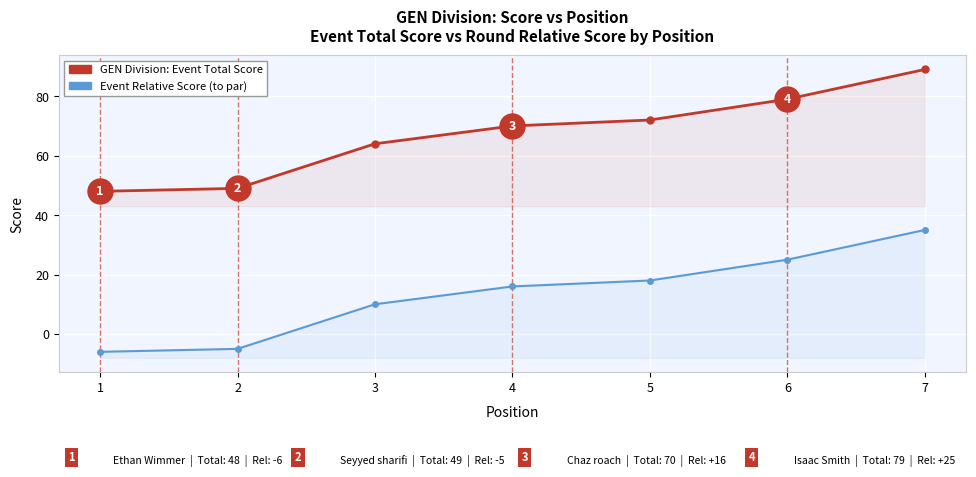

What is the total value across all series at 4?

86